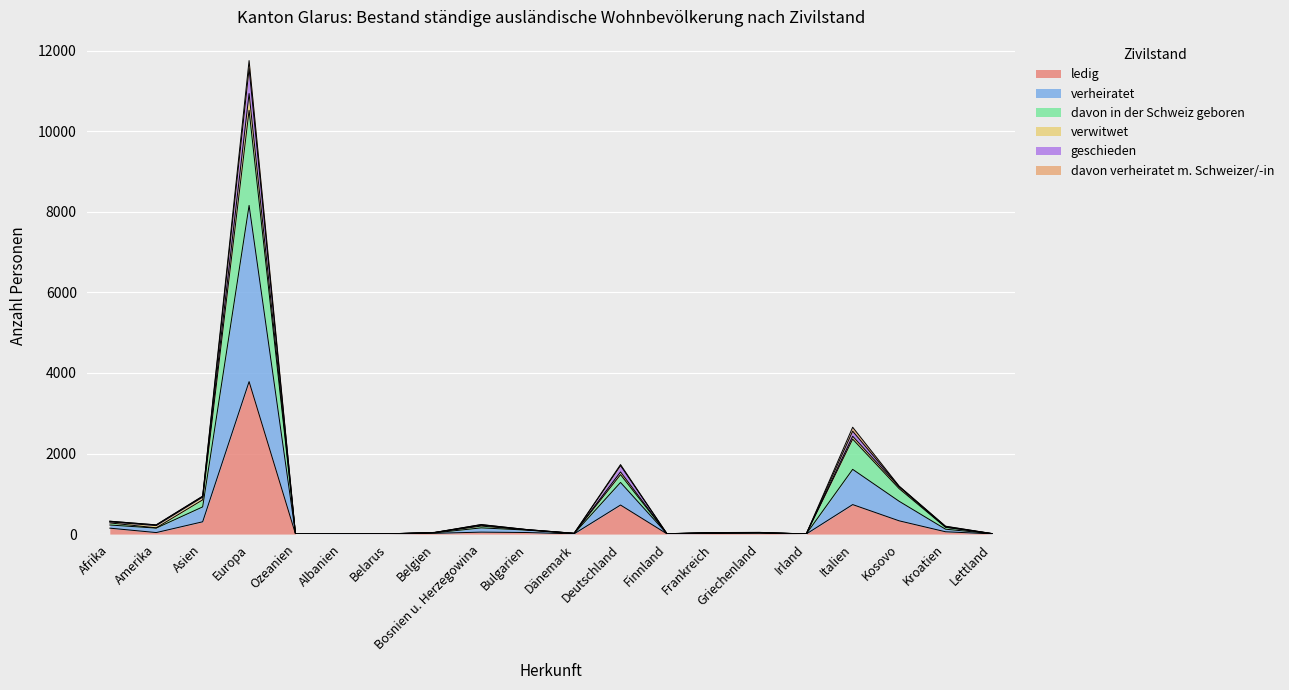

The value of geschieden at Dänemark is 19. True or false?

True